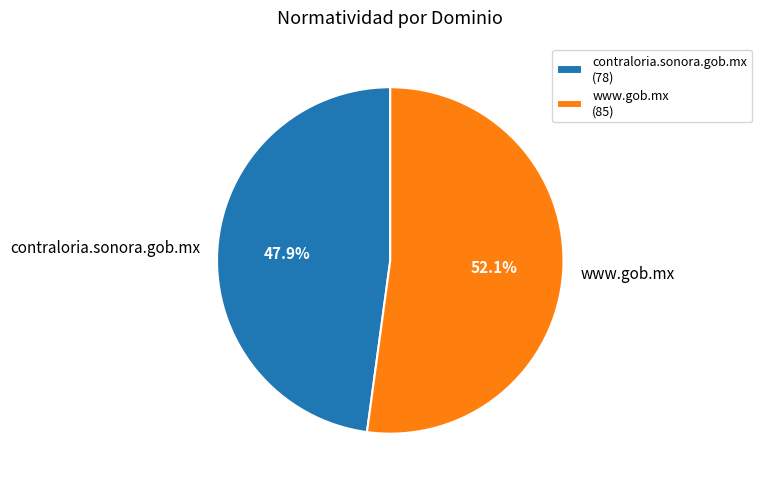

To the nearest percent, what percentage of the pie is www.gob.mx?

52%